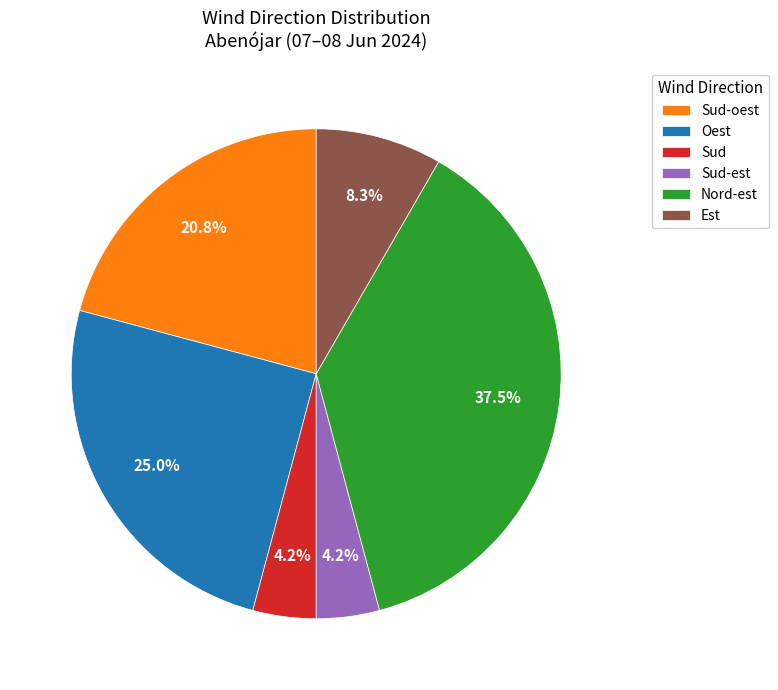

Count the number of slices in the pie.

6